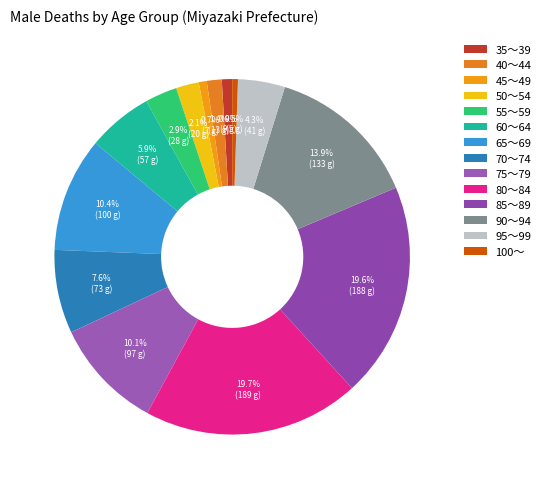

To the nearest percent, what percentage of the pie is 35～39?

1%